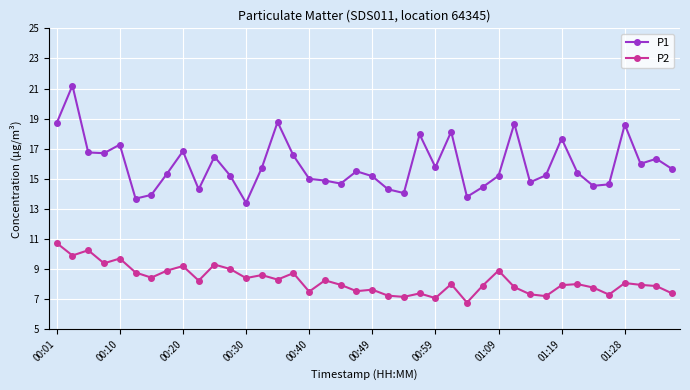

What is the value of the P2 point at the 31st from the left?

7.3